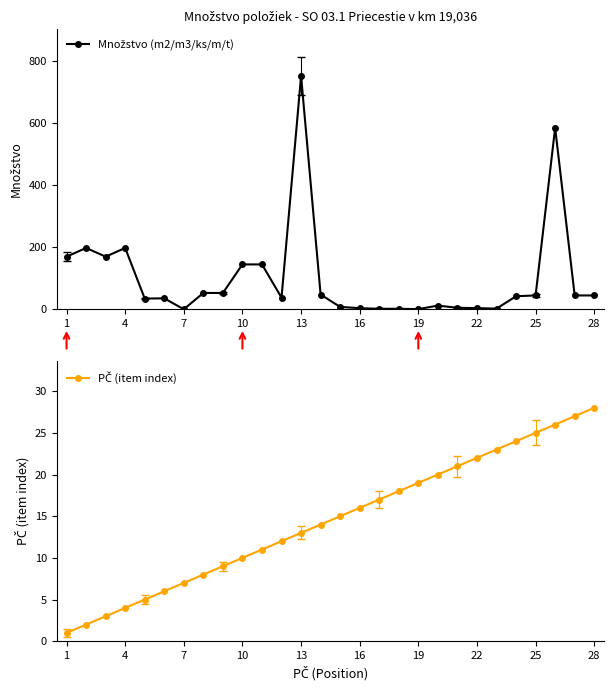

Which series ends up on top after the final intersection of PČ (item index) and Množstvo (m2/m3/ks/m/t)?

Množstvo (m2/m3/ks/m/t)